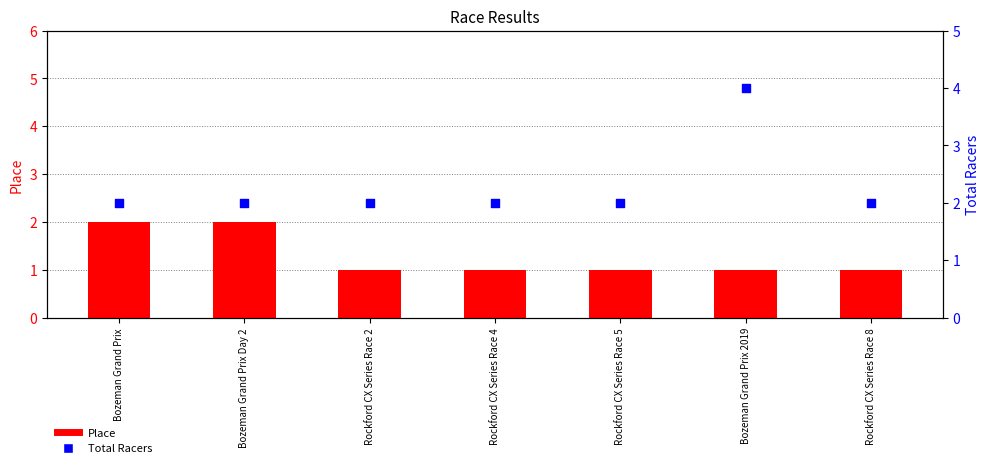

Which series has the largest total across all categories?

Total Racers